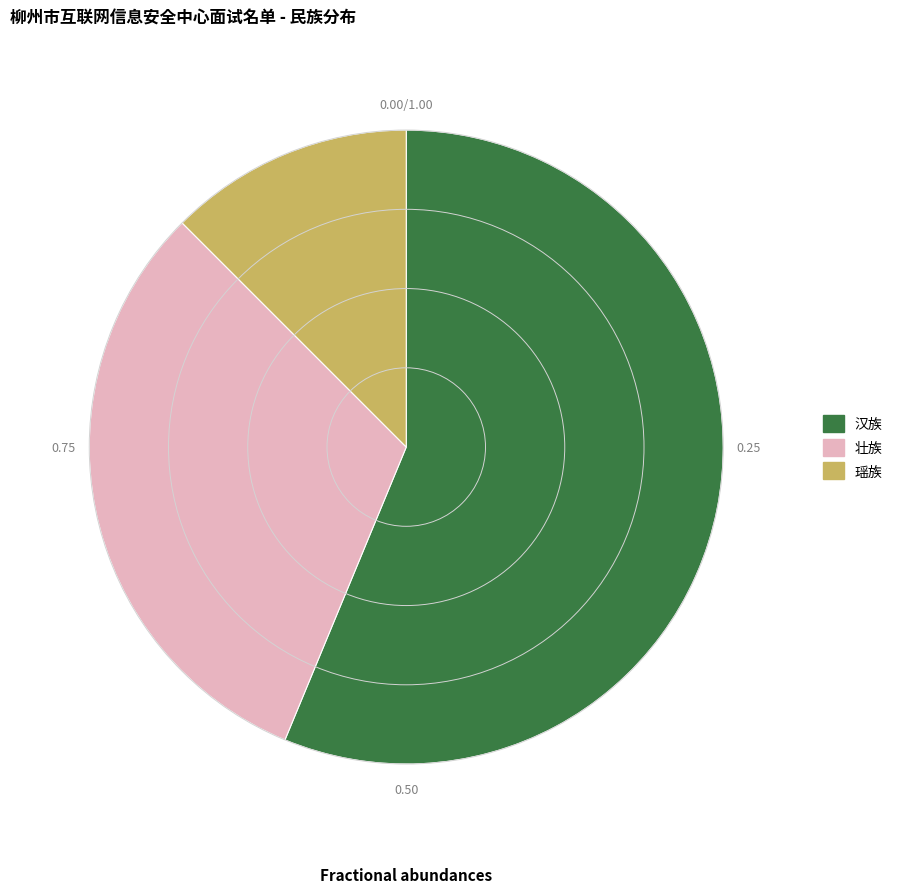

Combined, do 壮族 and 汉族 account for over 50%?

Yes